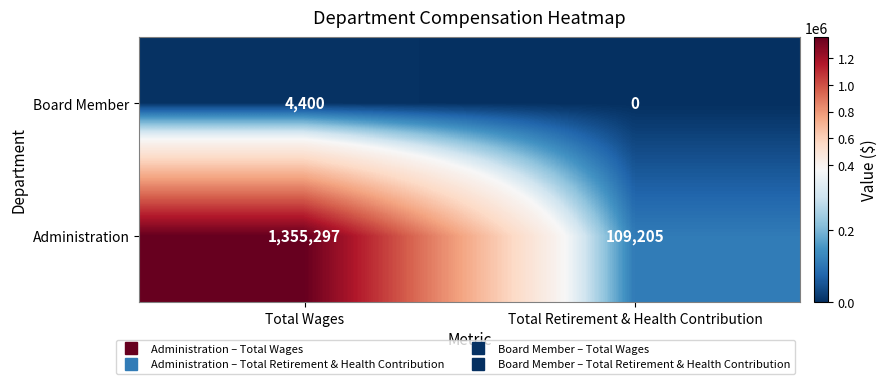

The Board Member series shows 2099 at Total Retirement & Health Contribution. True or false?

False